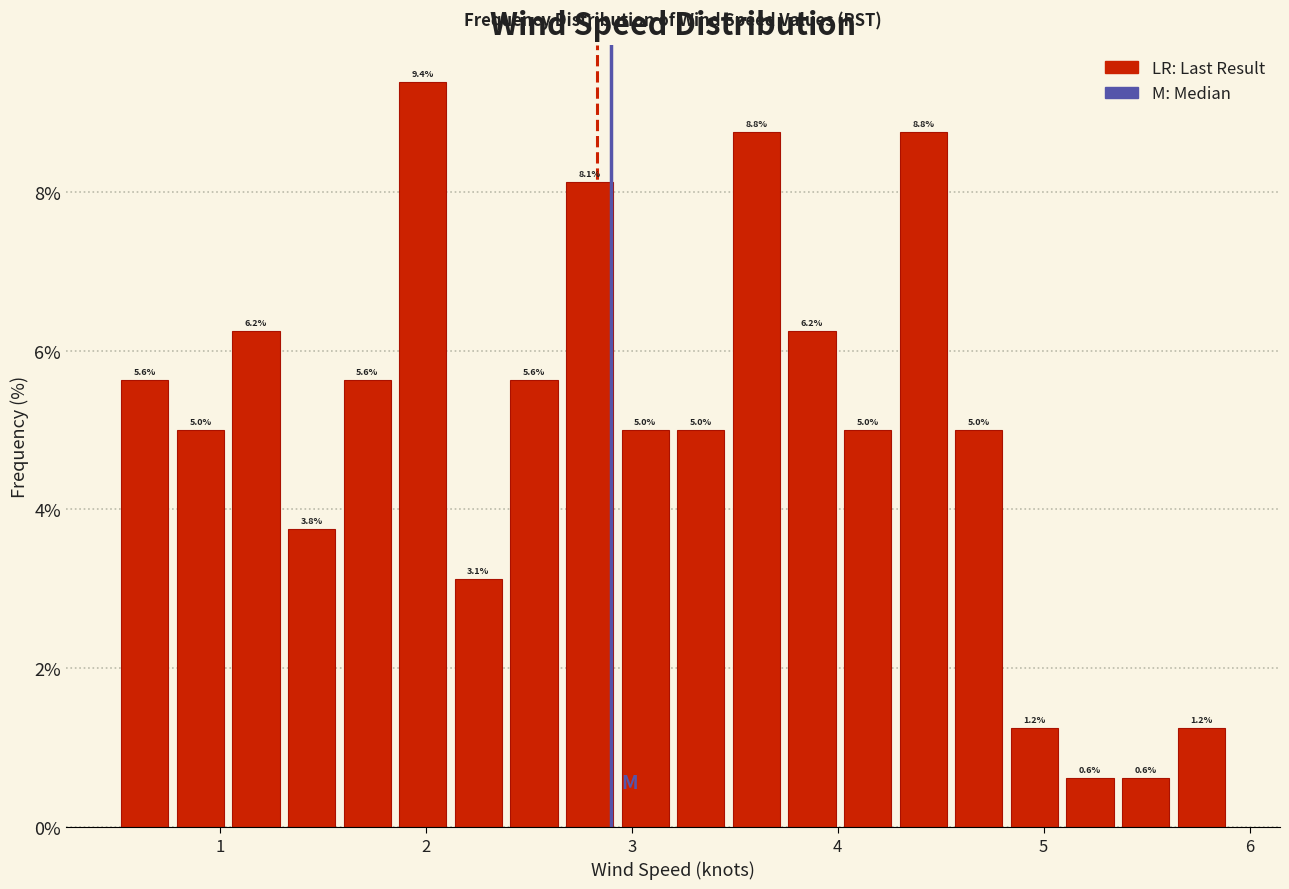

Read against the x-axis, roughly where is the centre of the tallest bar?

2.0